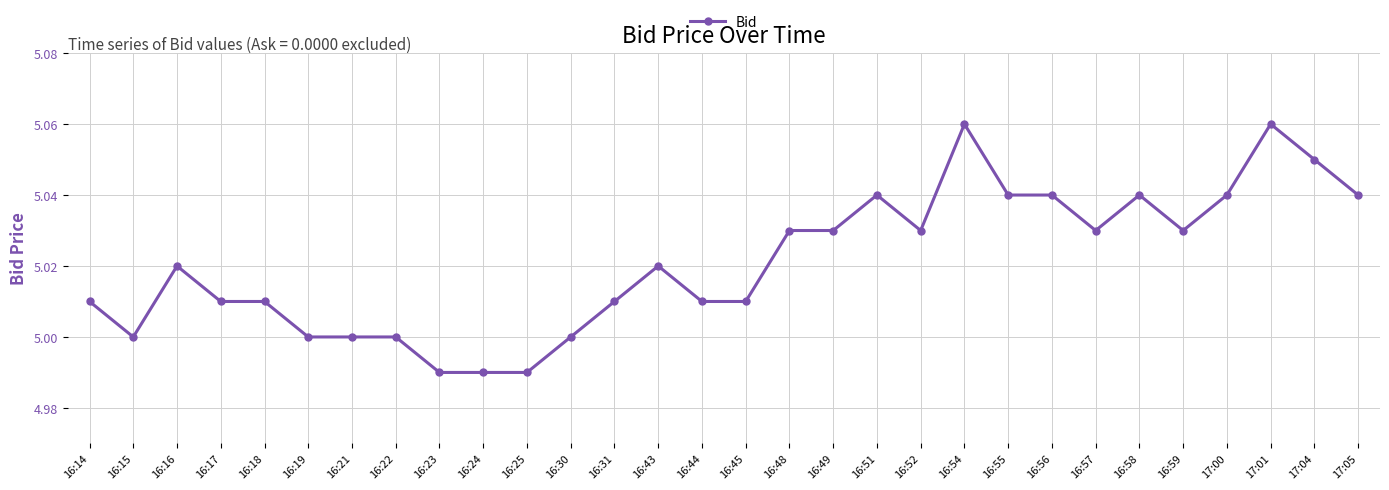

Which has a higher value, 16:18 or 16:54?

16:54